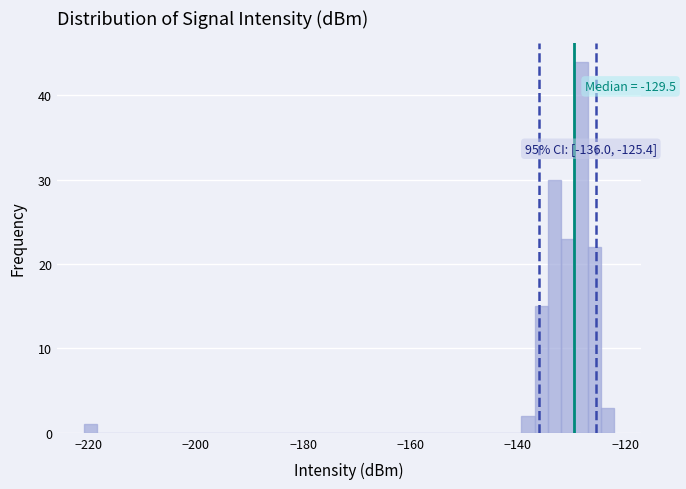

Read against the x-axis, roughly where is the centre of the tallest bar?

-128